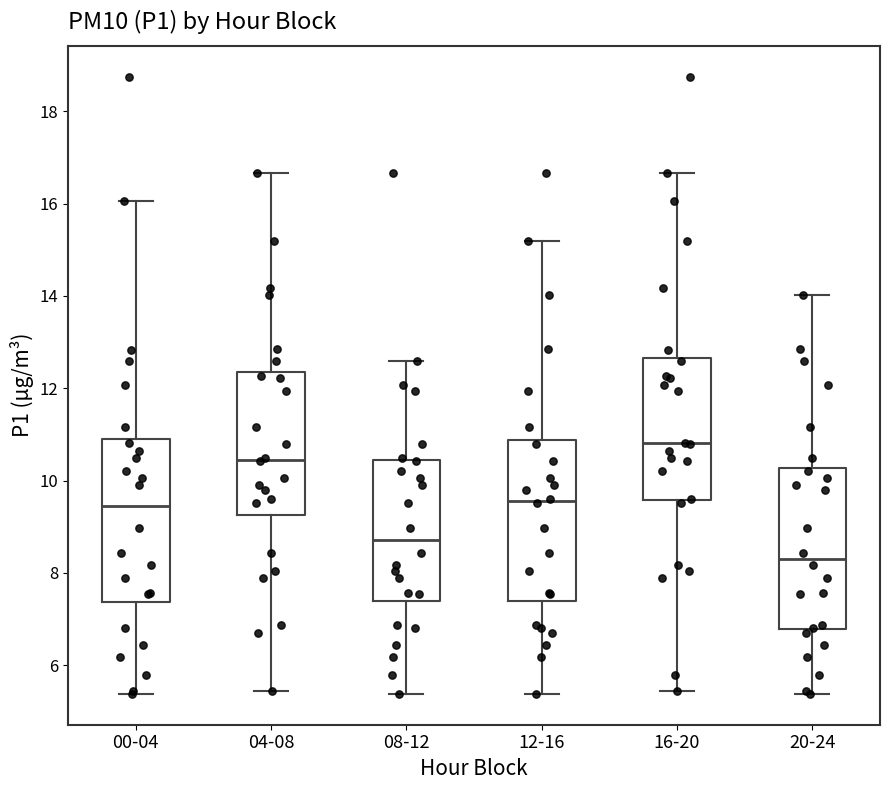

Which box's median line is the lowest?

20-24